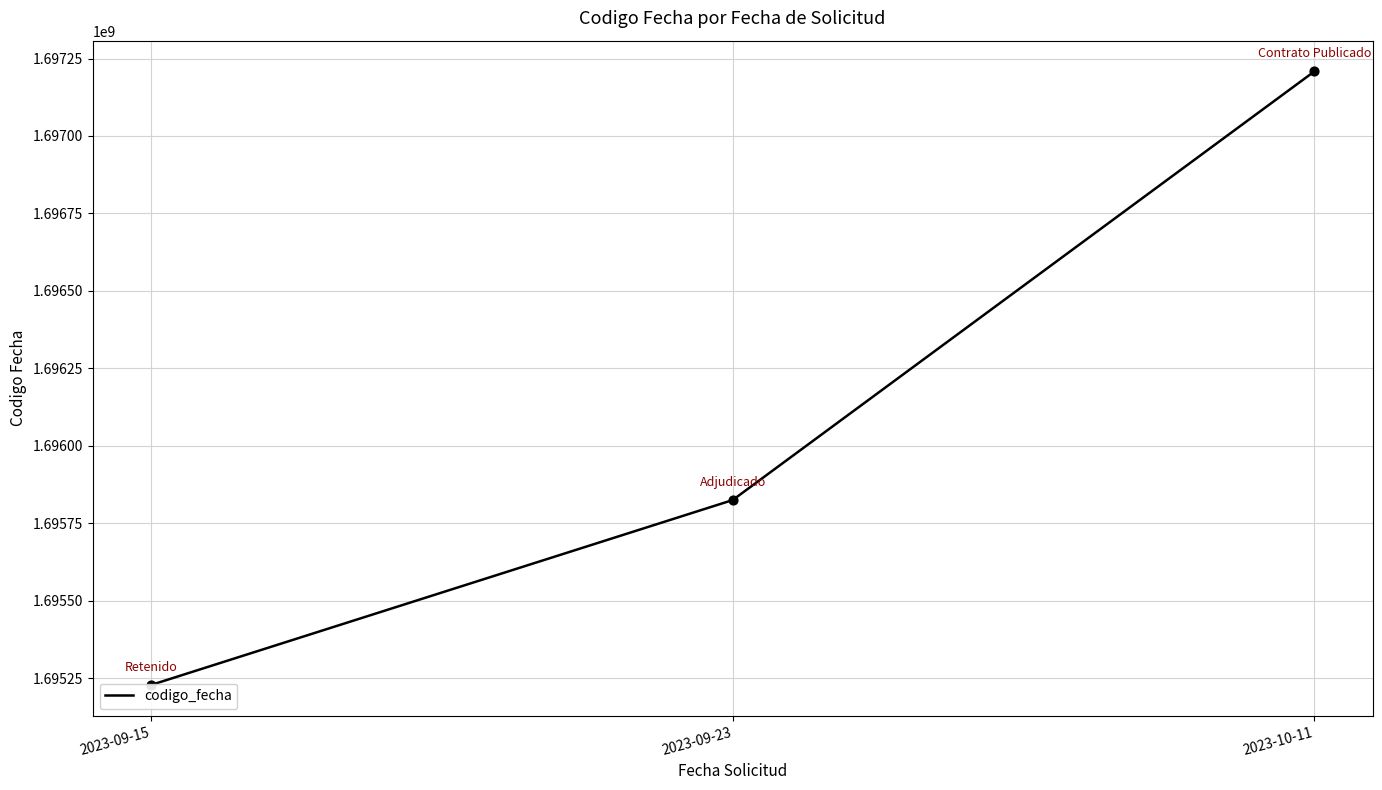

What is the change in value from 2023-09-23 to 2023-10-11?

+1383940